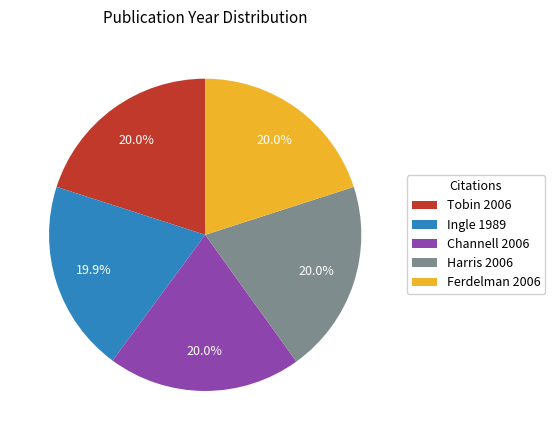

Approximately how many times larger is the value at Harris 2006 compared to Ferdelman 2006?

1.0